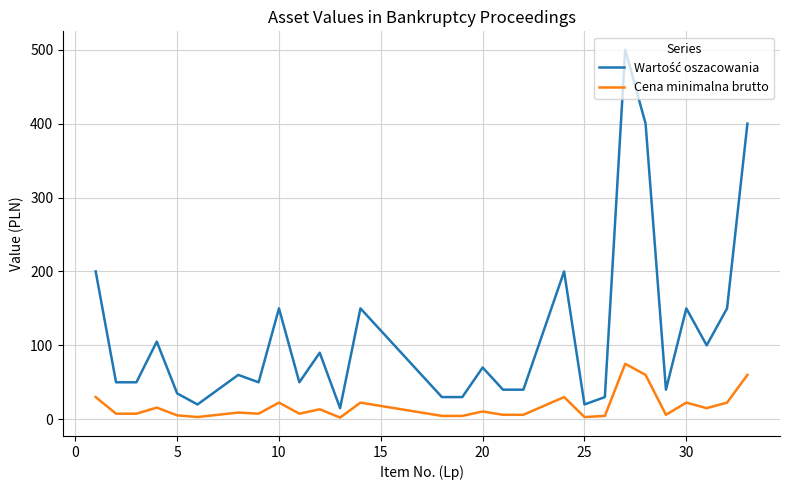

What is the maximum value shown in the chart?

500.0